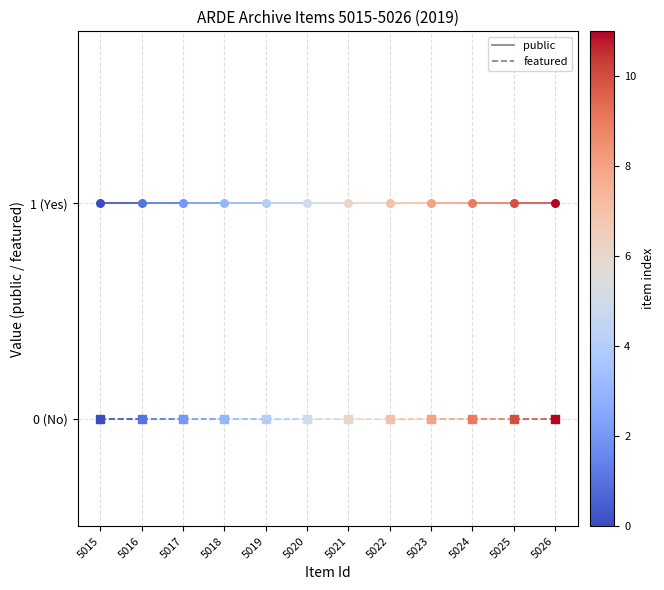

What is the total value across all series at 5015?

1